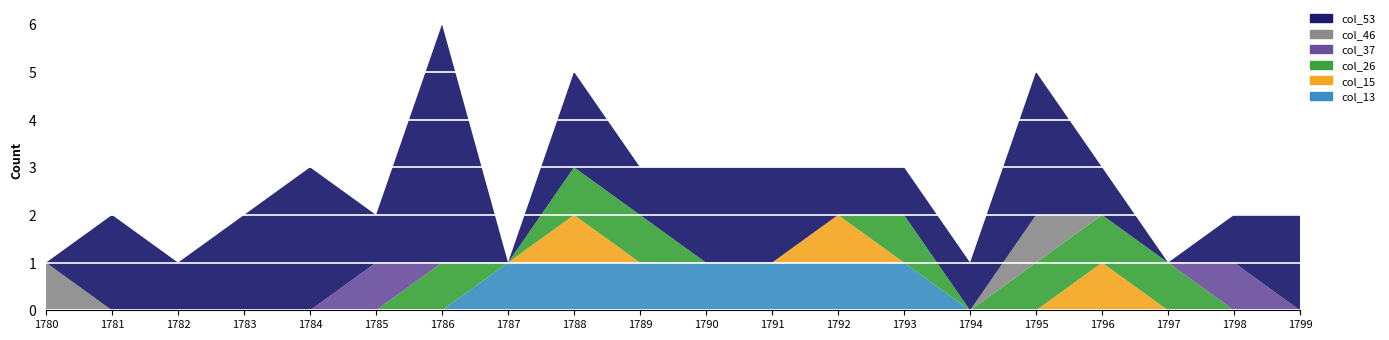

Reading right to left, list all the values displayed in this chart.

col_13: 0	0	0	0	0	0	1	1	1	1	1	1	1	0	0	0	0	0	0	0
col_15: 0	0	0	1	0	0	0	1	0	0	0	1	0	0	0	0	0	0	0	0
col_26: 0	0	1	1	1	0	1	0	0	0	1	1	0	1	0	0	0	0	0	0
col_37: 0	1	0	0	0	0	0	0	0	0	0	0	0	0	1	0	0	0	0	0
col_46: 0	0	0	0	1	0	0	0	0	0	0	0	0	0	0	0	0	0	0	1
col_53: 2	1	0	1	3	1	1	1	2	2	1	2	0	5	1	3	2	1	2	0